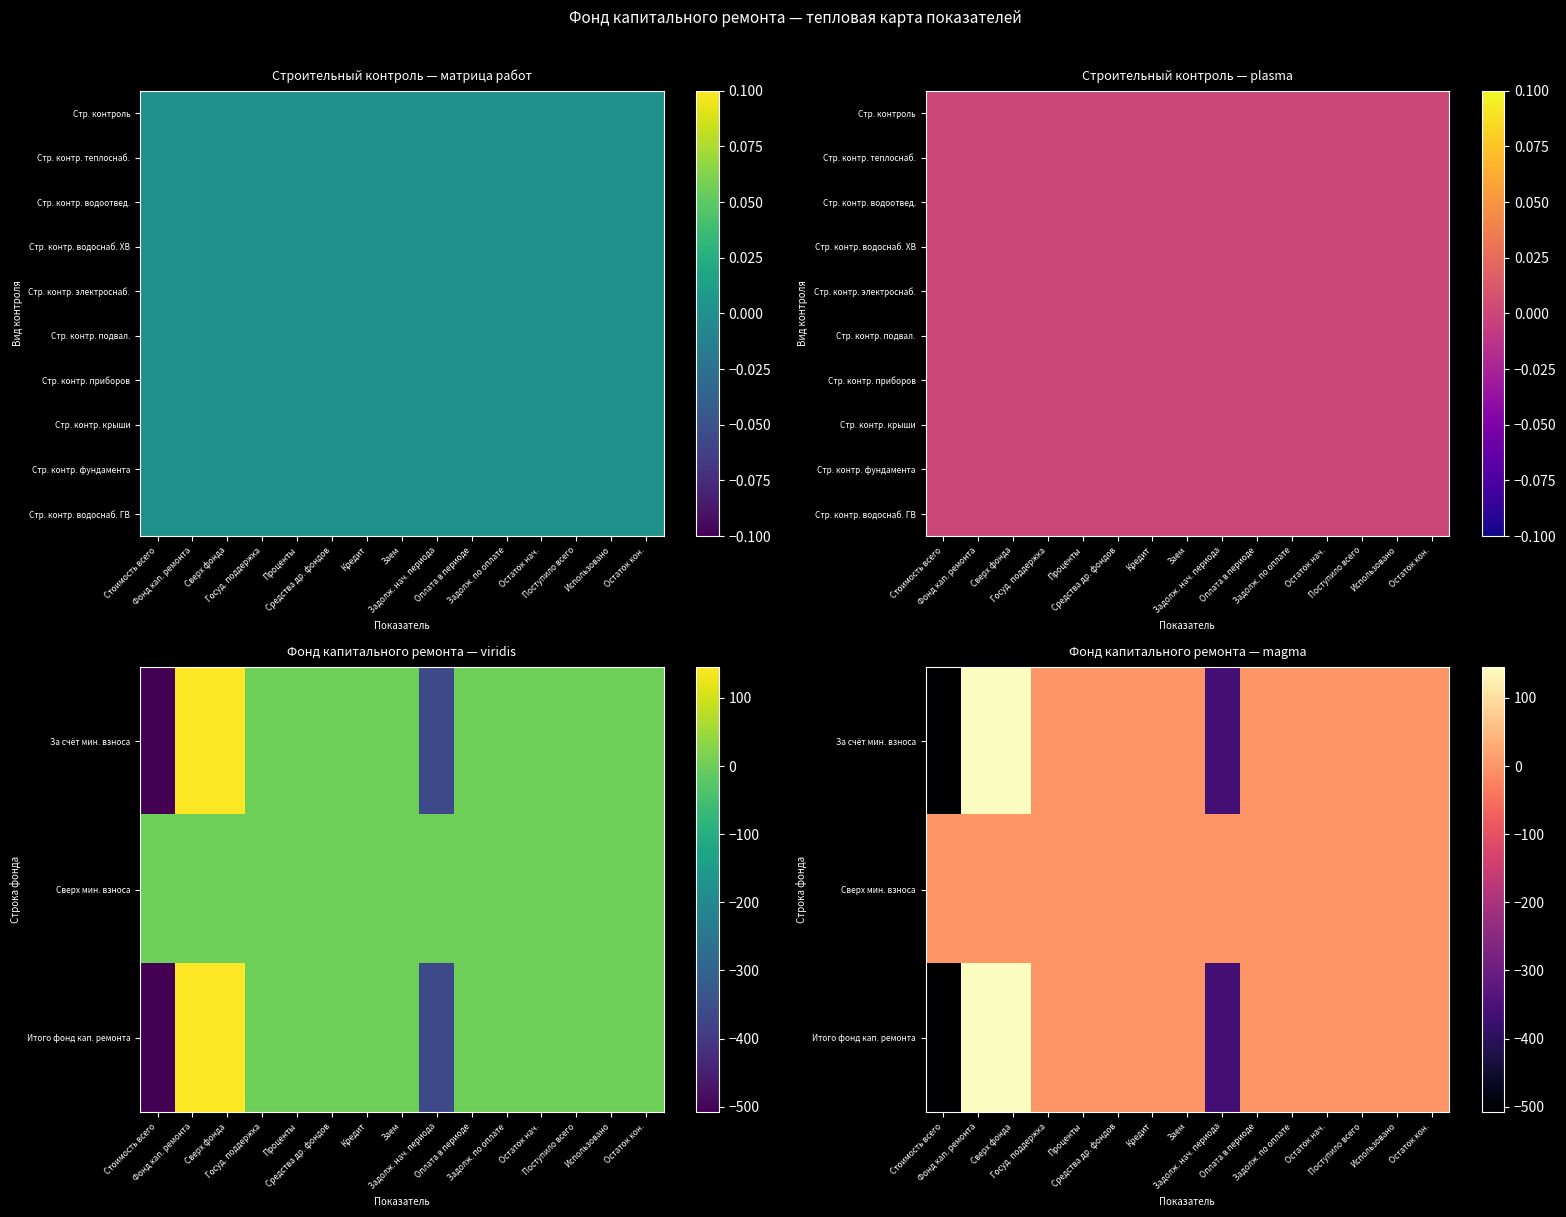

At which label is Сверх мин. взноса closest to 0?

Стоимость всего